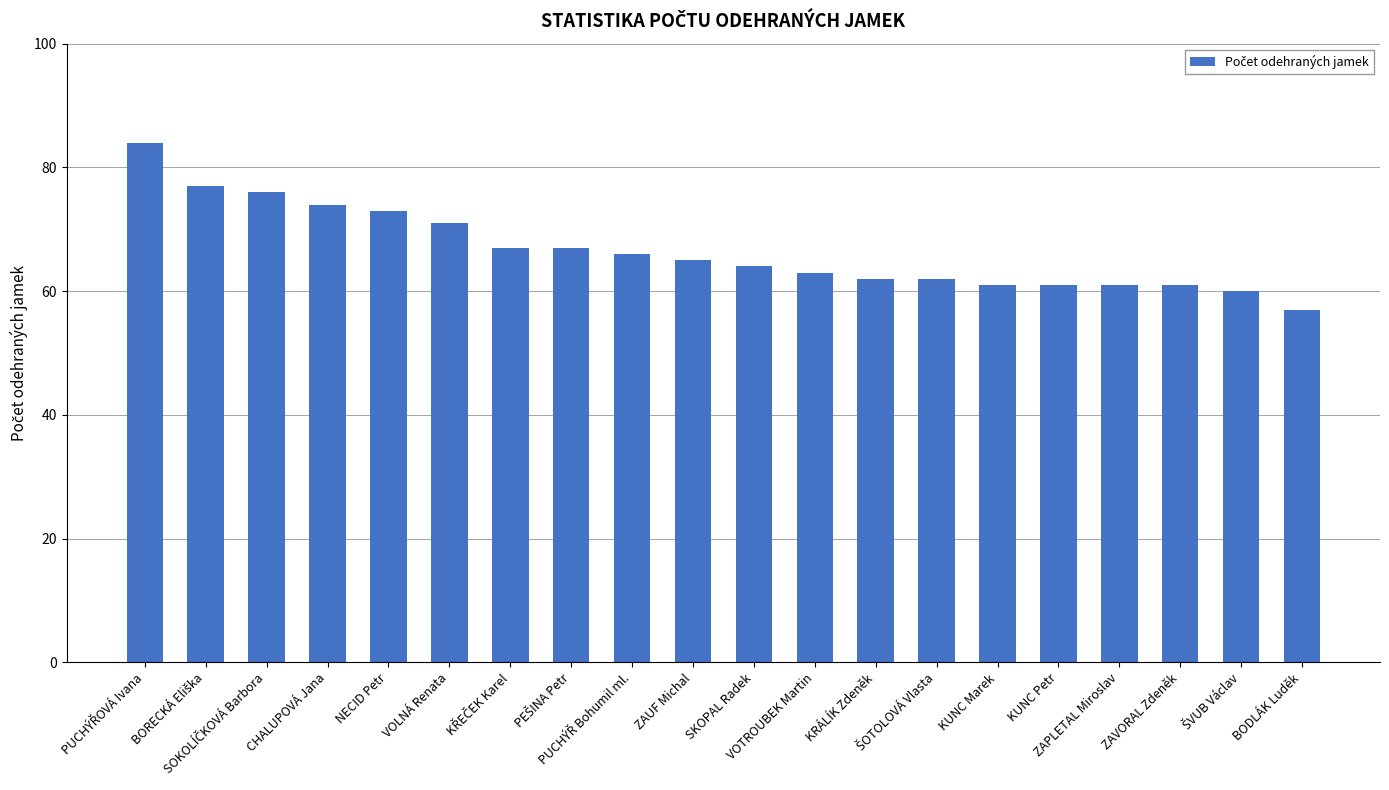

What is the smallest value displayed?

57